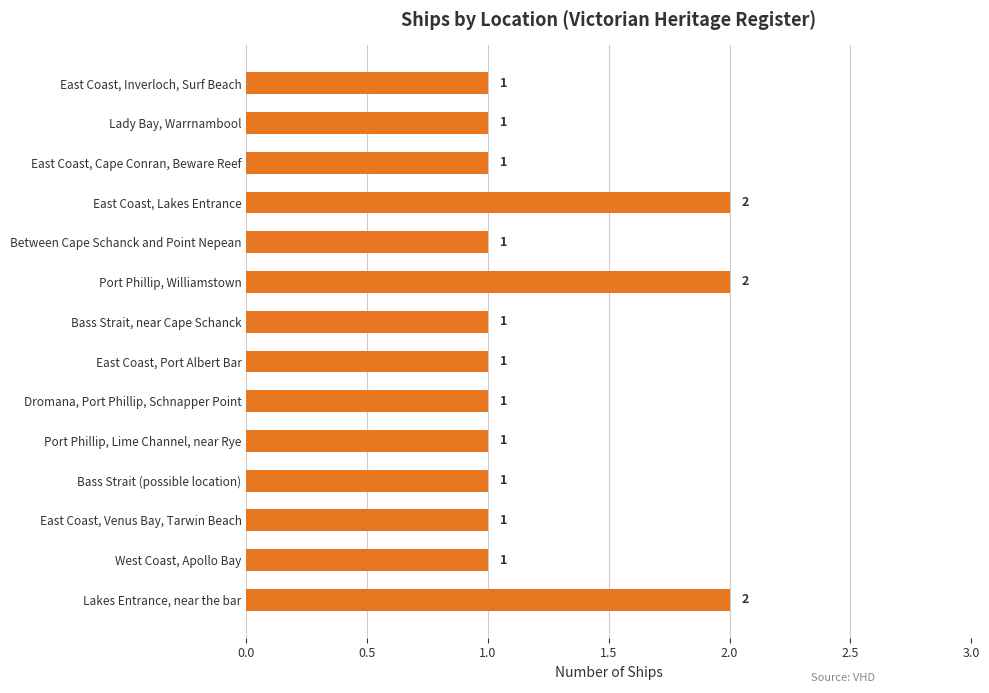

The chart shows a value of 1 at Port Phillip, Williamstown. True or false?

False